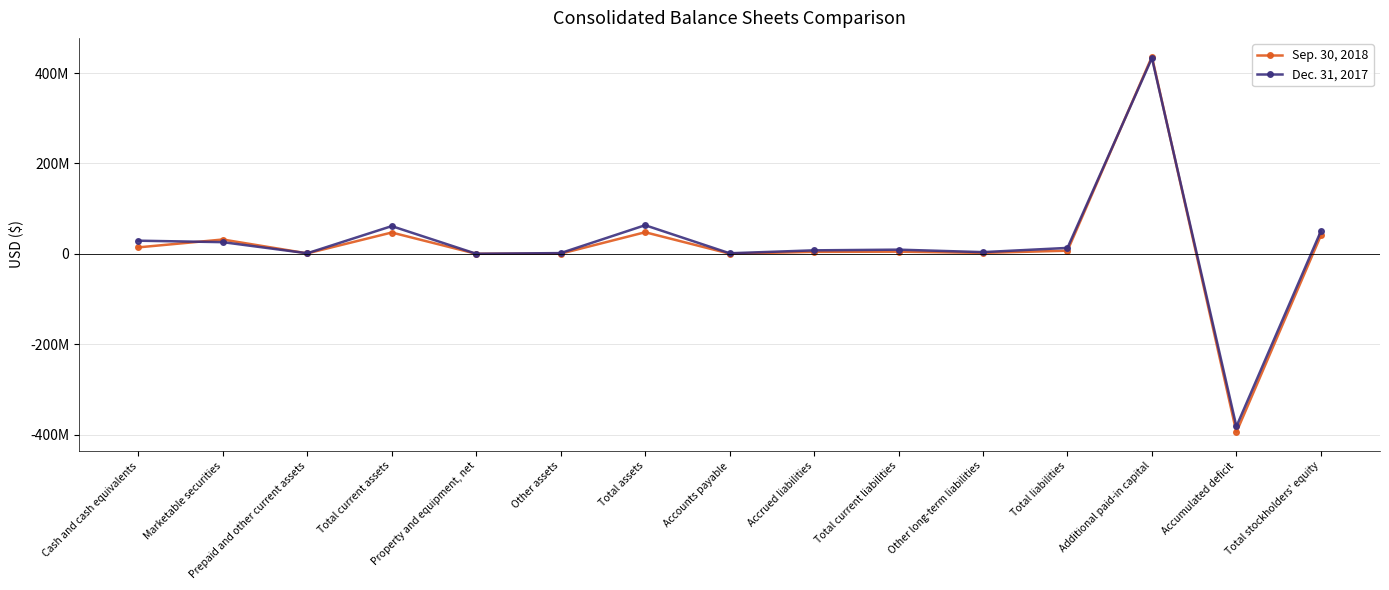

At which category does the chart reach its peak across all series?

Additional paid-in capital